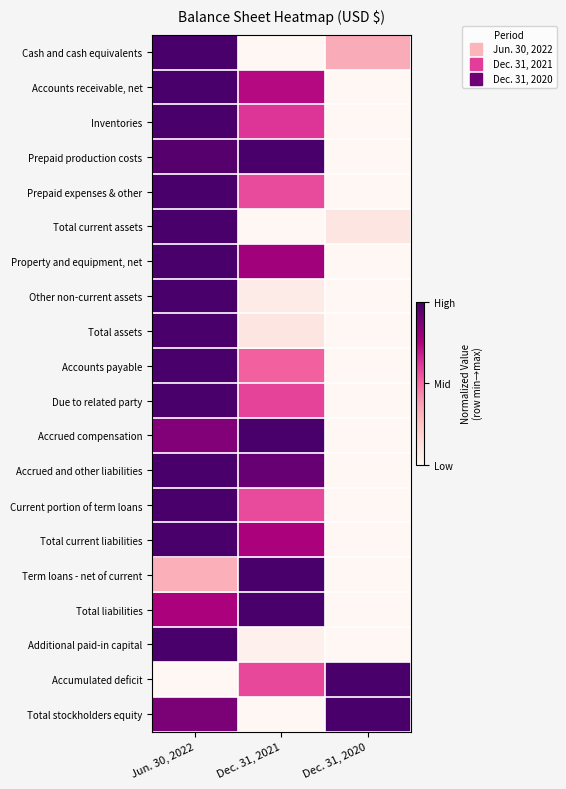

At which category is the sum across all series the highest?

Jun. 30, 2022